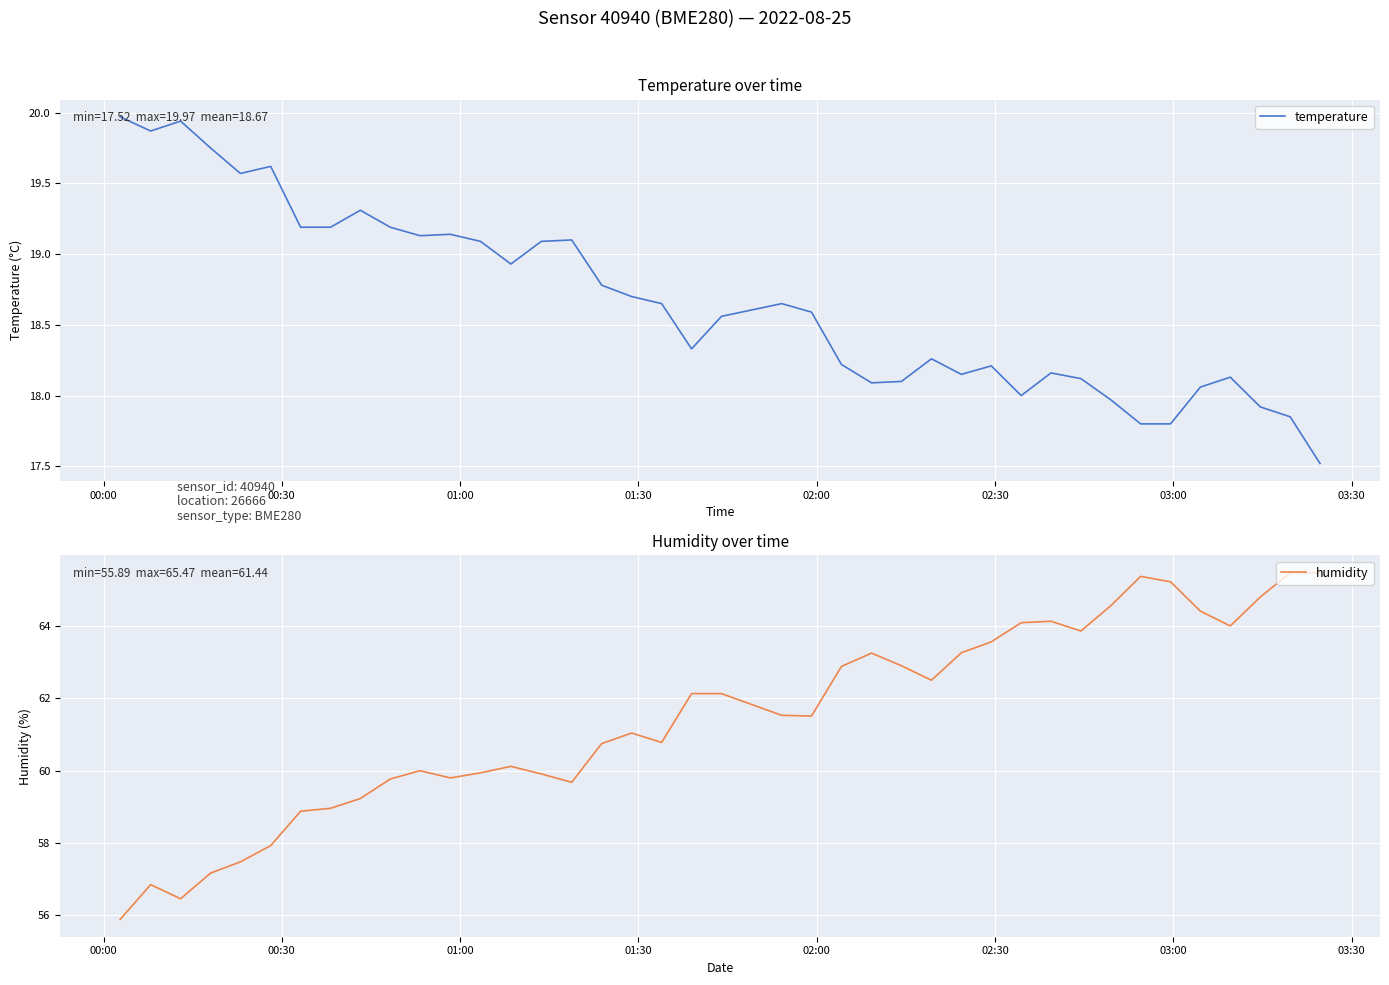

What is the maximum value for humidity?

65.5